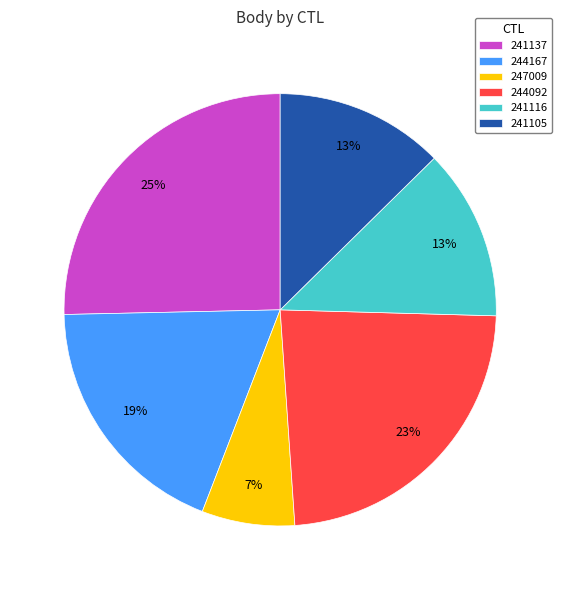

To the nearest percent, what is the difference between the largest and smallest slice percentages?

18%